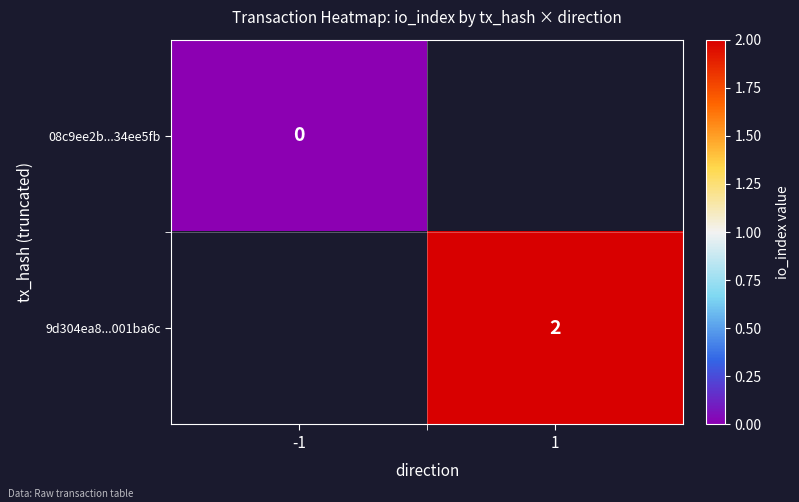

Is the value of 9d304ea8...001ba6c at 1 greater than the value of 08c9ee2b...34ee5fb at -1?

Yes